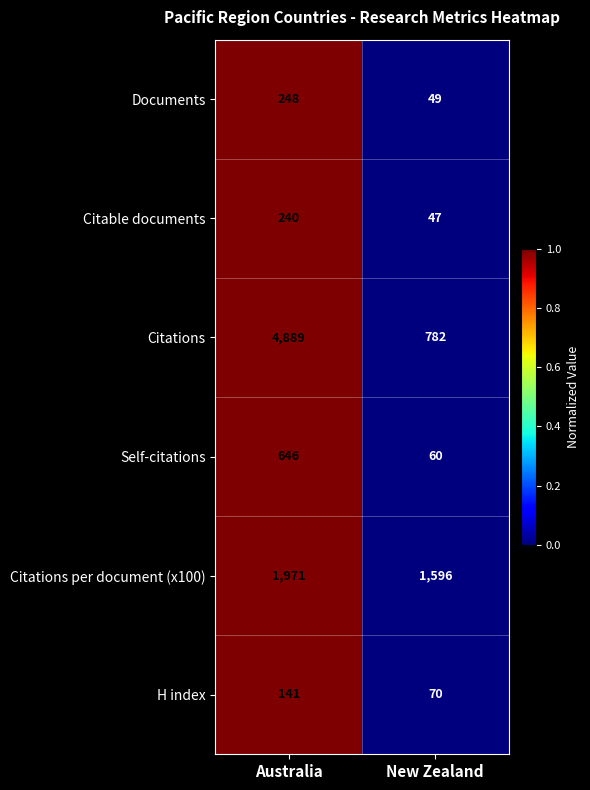

Rank the series at Australia from highest to lowest value.

Citations, Citations per document (x100), Self-citations, Documents, Citable documents, H index